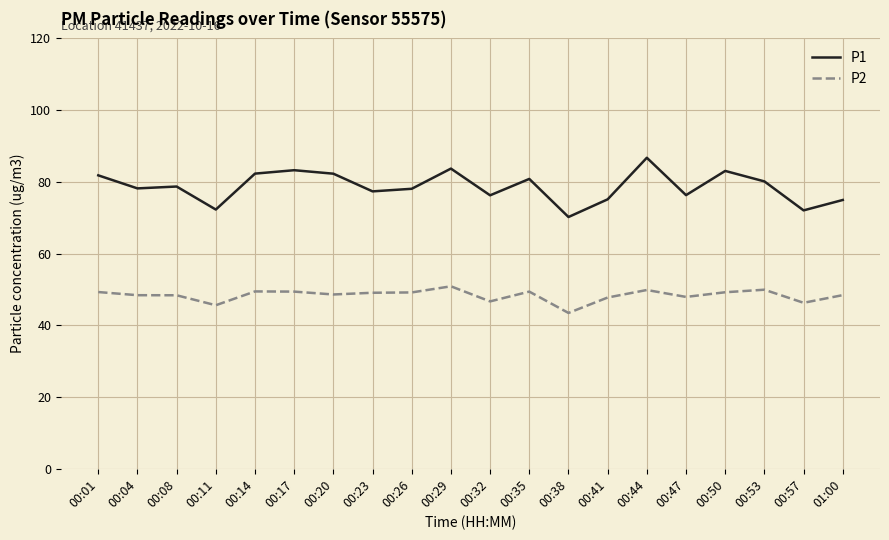

What is the difference between the maximum and second lowest values in the P1 series?

14.7